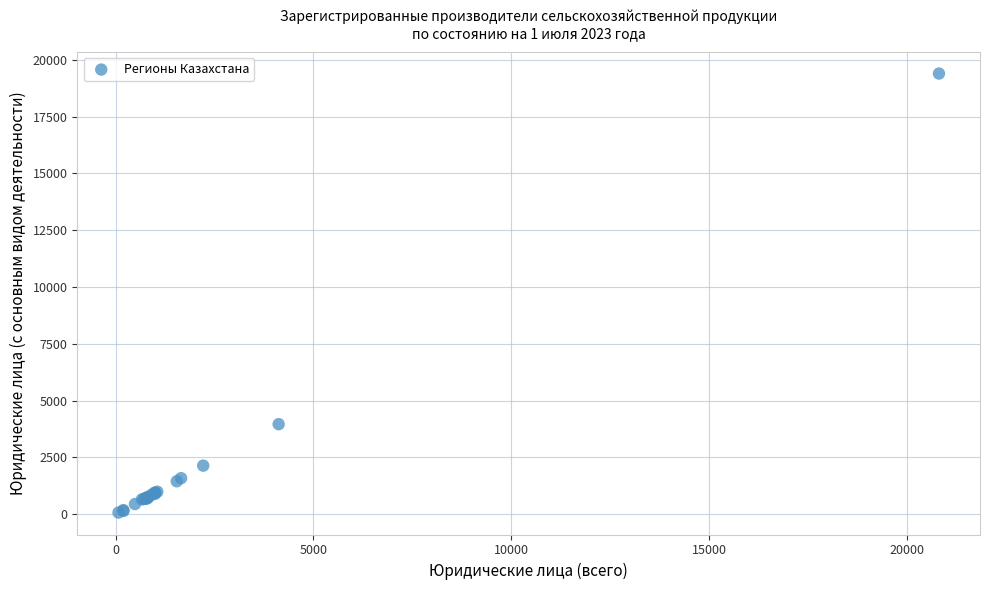

What Y value in the scatter plot is closest to 9734?

3960